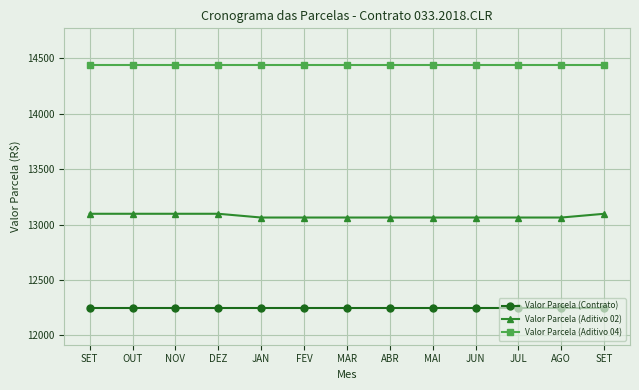

How many data points does each series have?

13